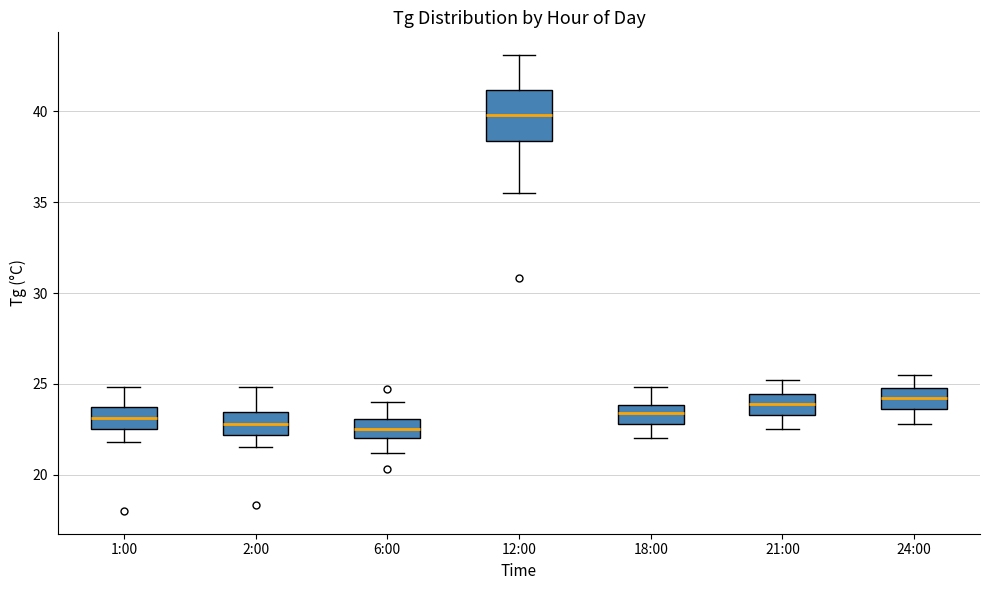

Where is the lower edge of the box for 2:00 on the y-axis? The values are not printed on the chart, so give them approximately, as read against the axis.

22.0